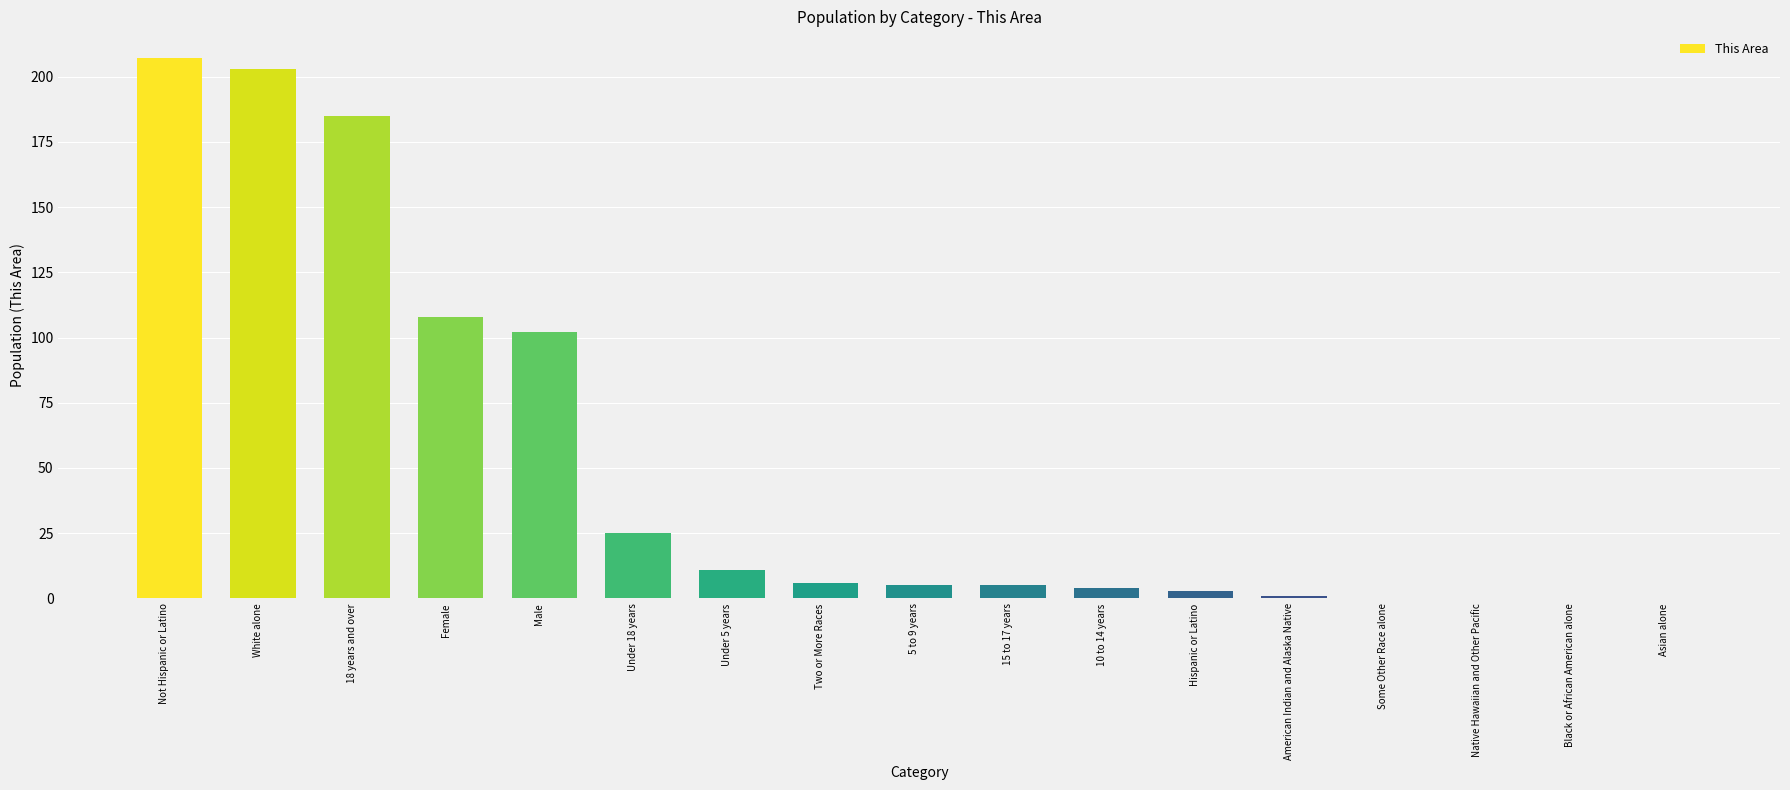

What is the sum of all values?

865